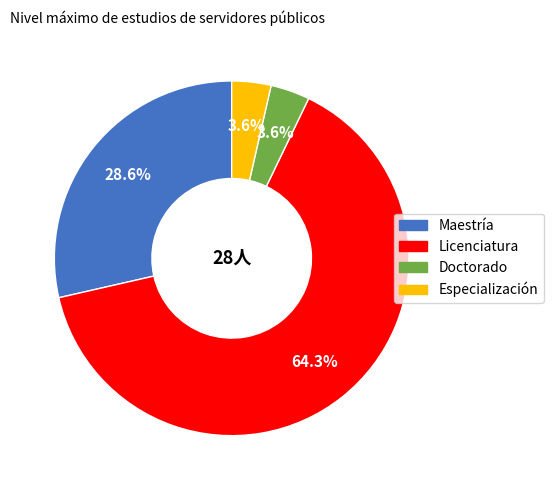

Approximately how many times larger is the value at Maestría compared to Licenciatura?

0.4